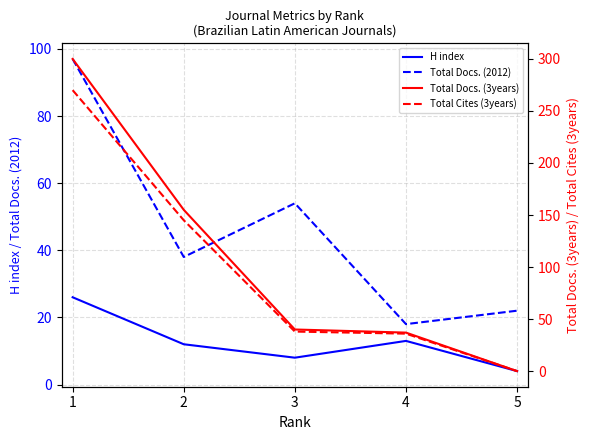

What is the value of the Total Docs. (3years) point at the 3rd from the left?

40